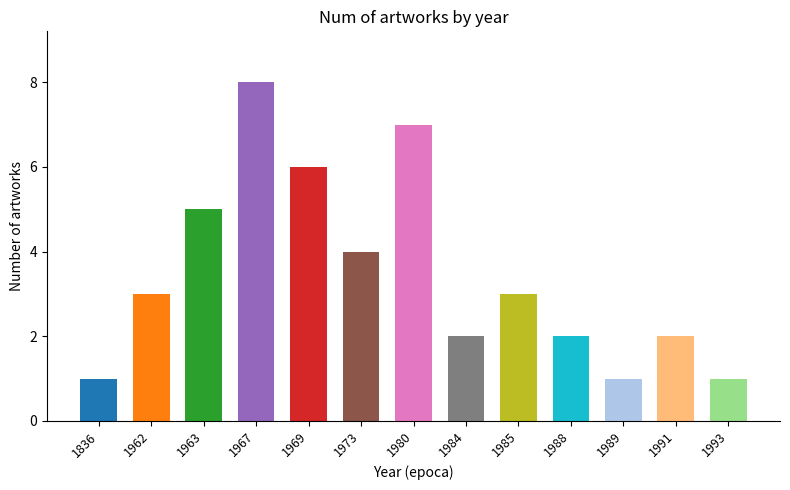

What is the difference between the second highest and second lowest values?

6